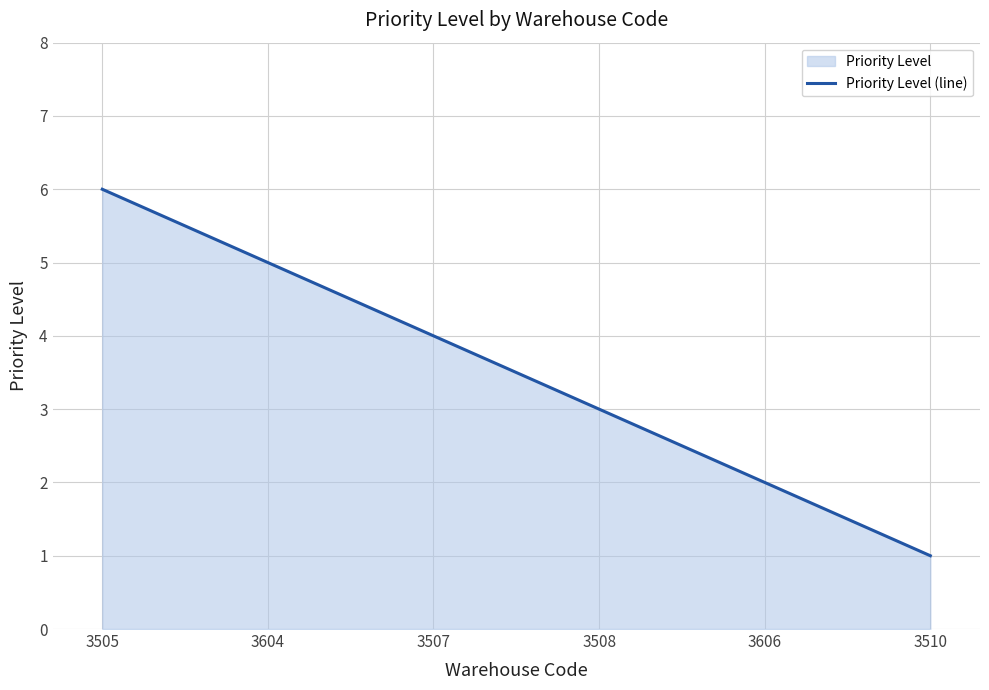

Does the chart have visible grid lines?

Yes